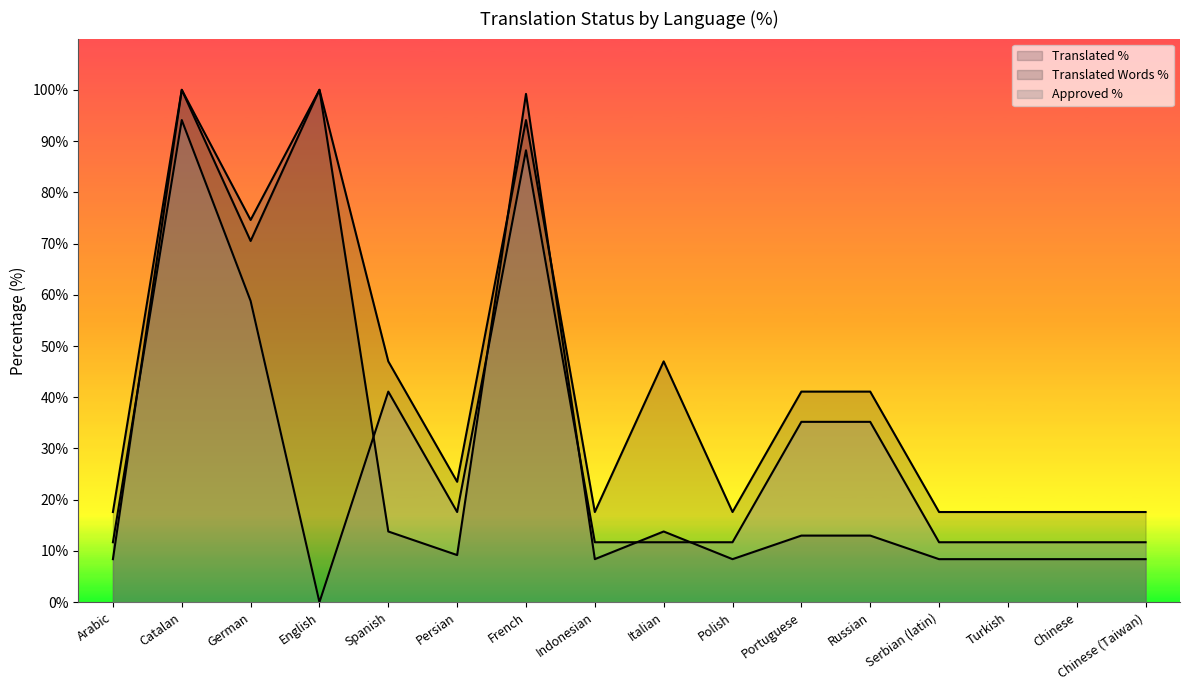

In approved_percent, how many points are lower than both neighbors (excluding endpoints)?

2